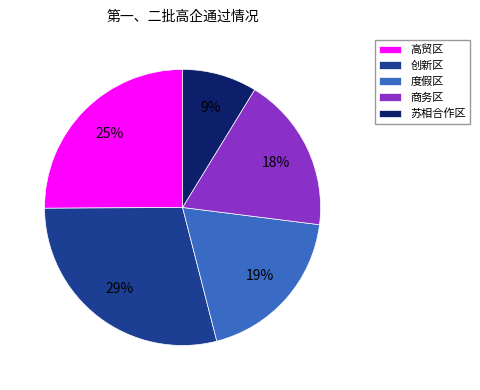

Combined, do 度假区 and 创新区 account for over 50%?

No